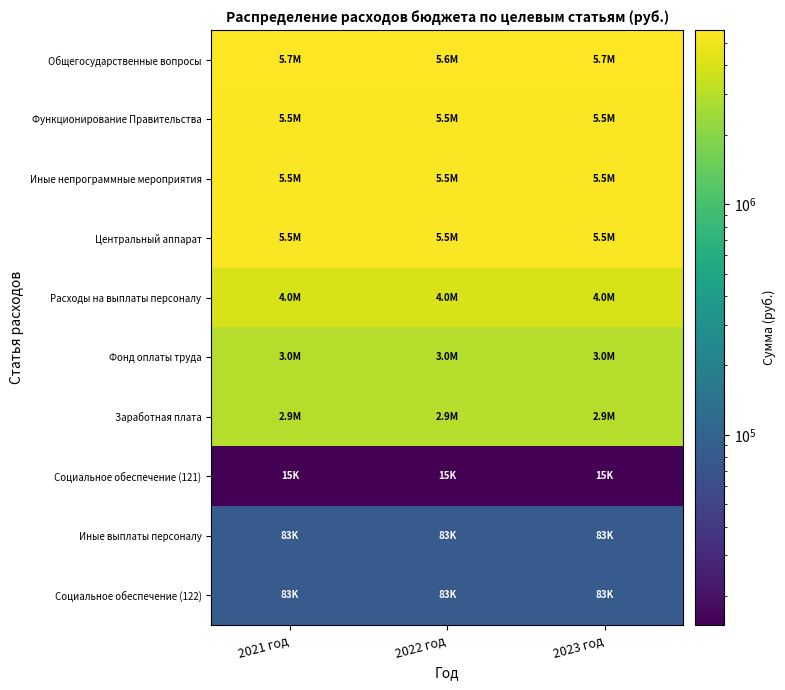

Which has a higher value, 2022 год or 2021 год?

2021 год